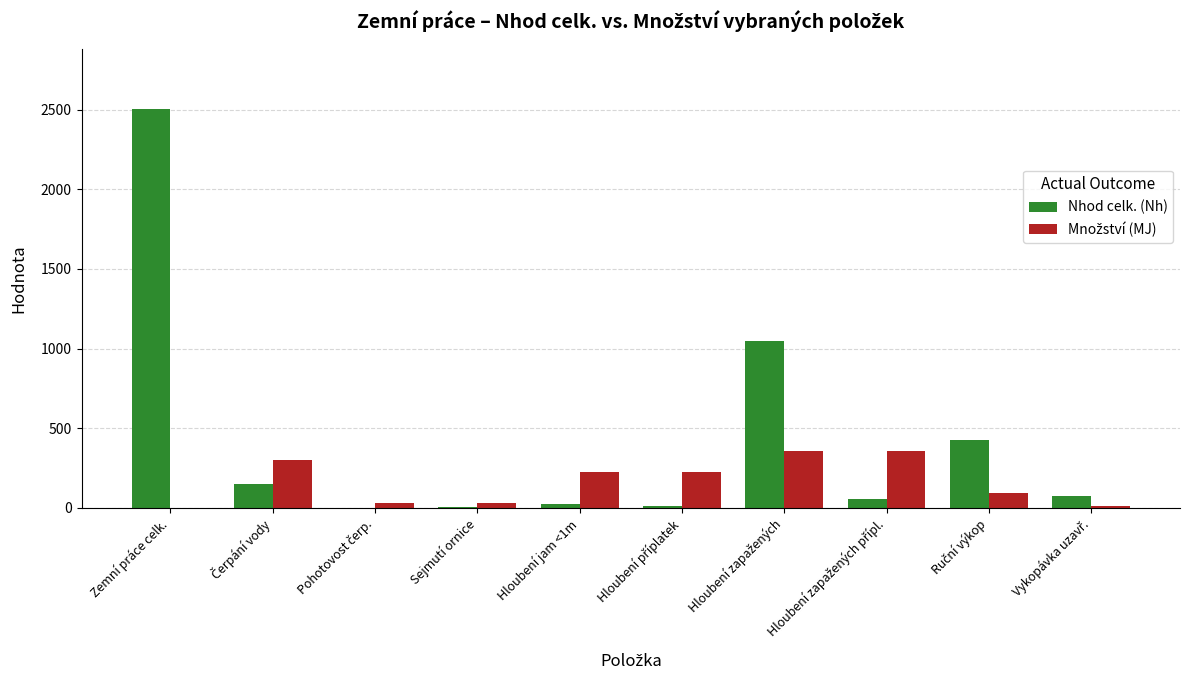

What is the maximum value for Nhod celk. (Nh)?

2505.8